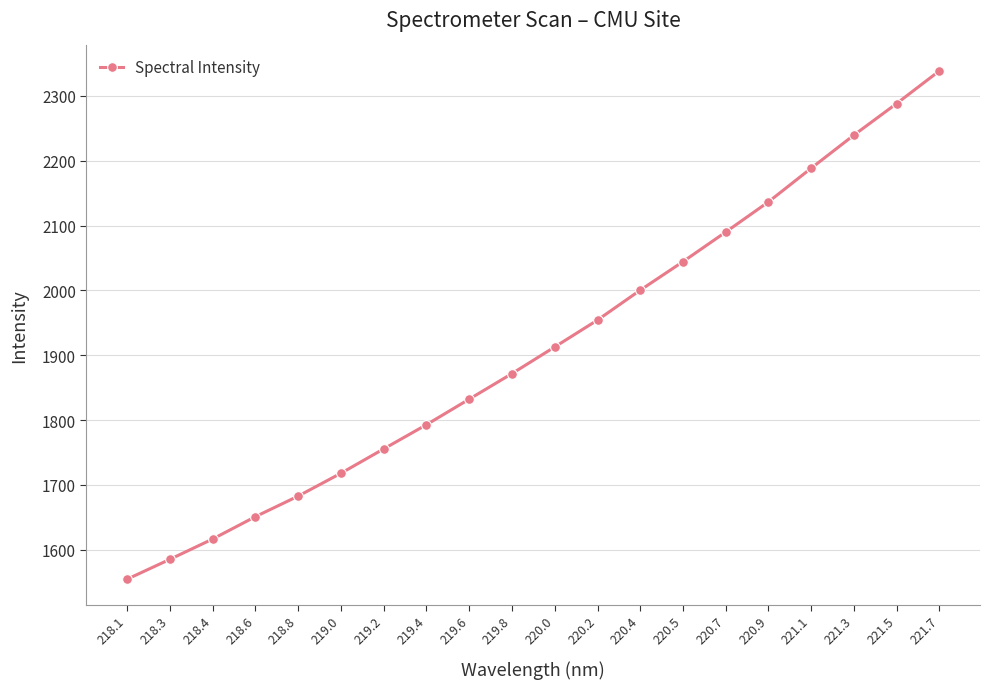

What is the label of the 4th point from the right?

221.1